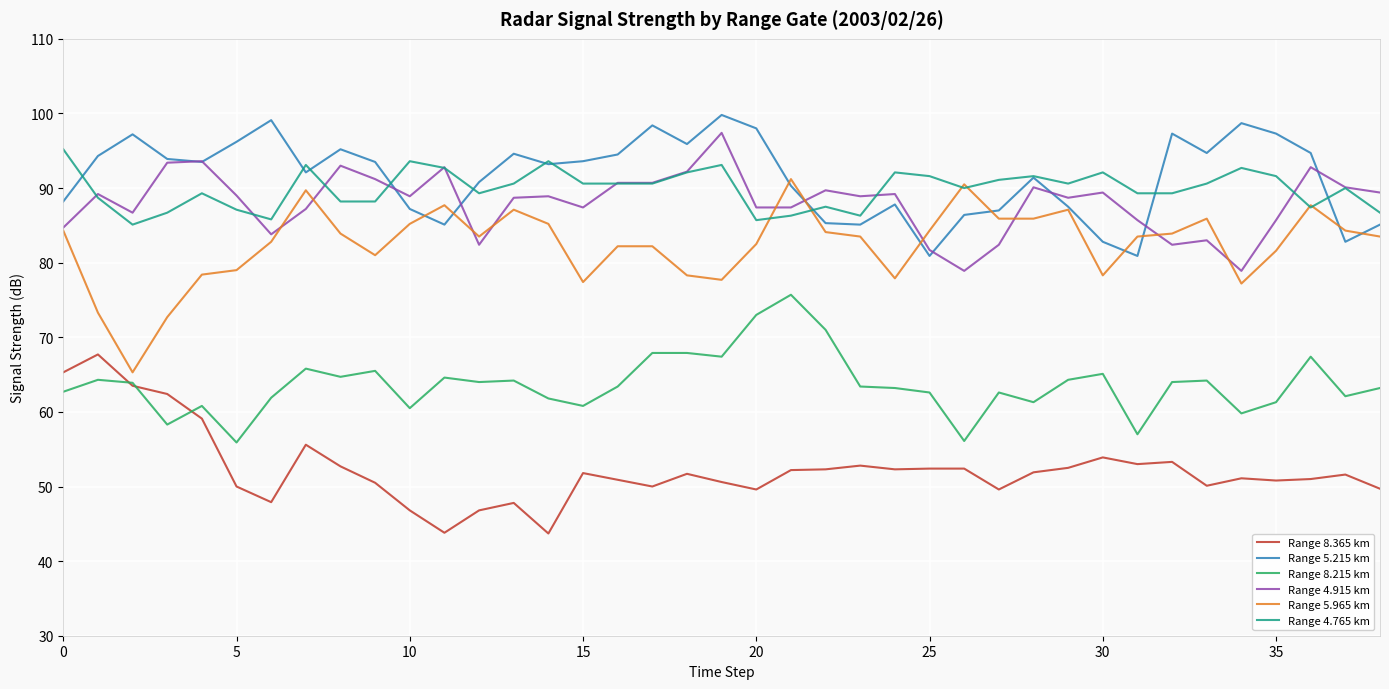

True or false: Range 8.215 km and Range 4.915 km intersect in this chart.

False